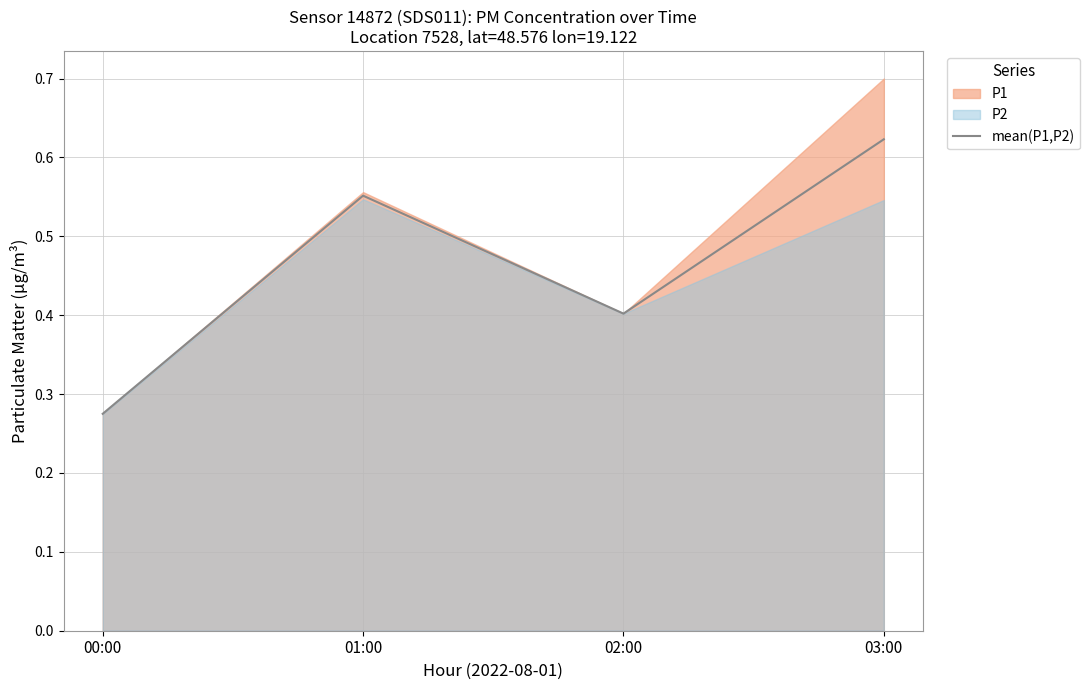

Which has a higher value, 01:00 or 03:00?

03:00